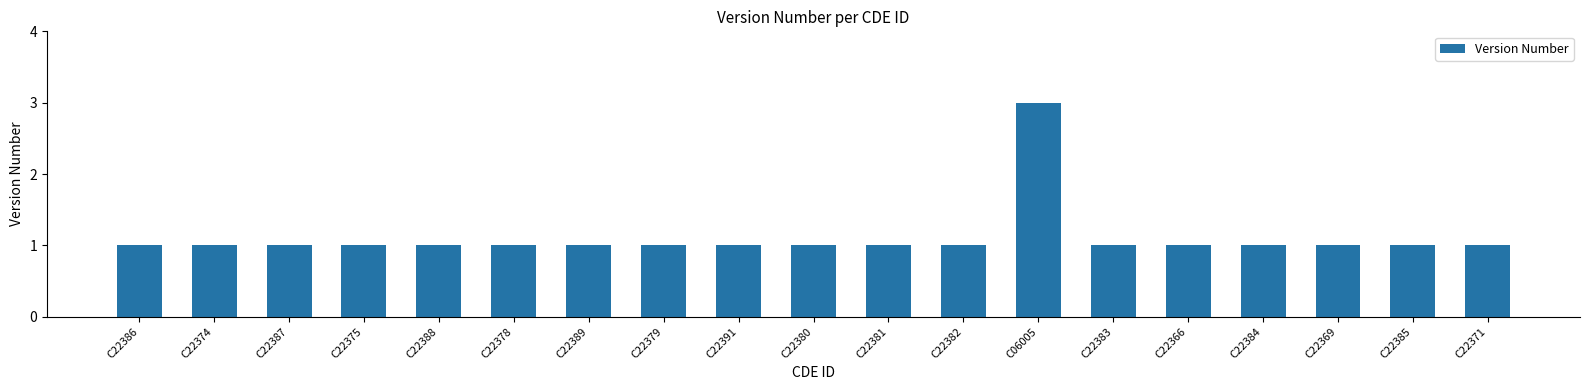

What is the greatest value displayed?

3